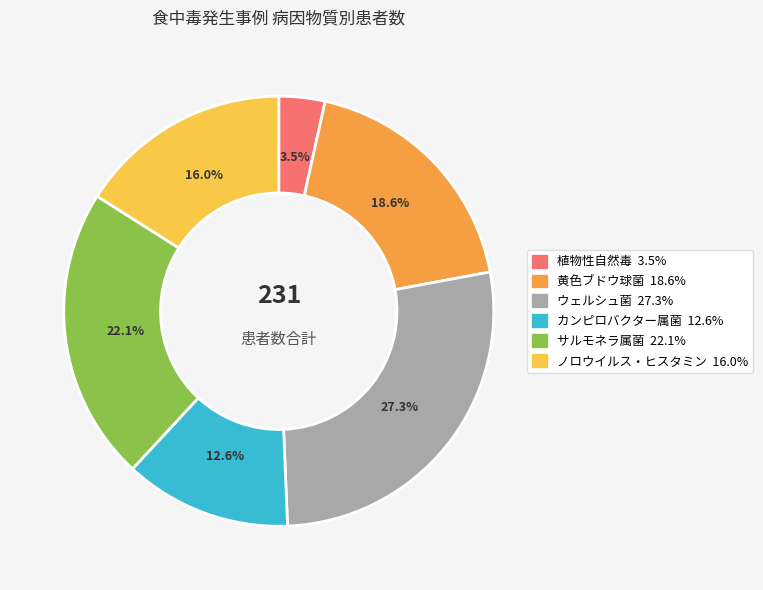

How many slices are in this pie chart?

6